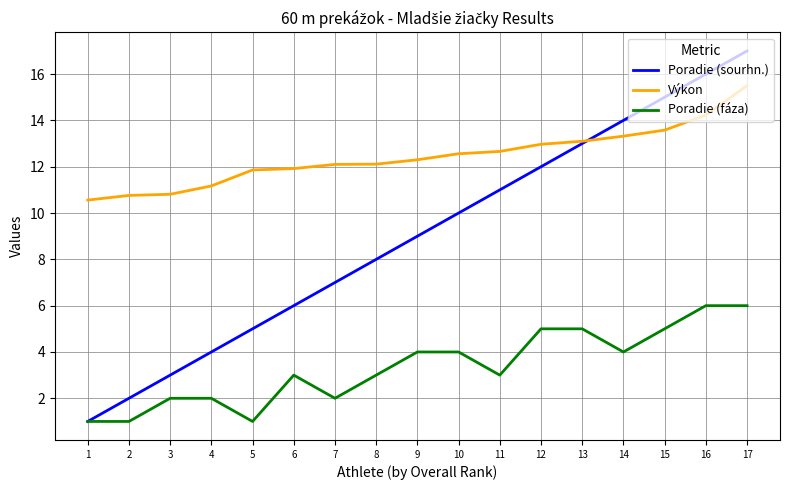

True or false: Poradie (sourhn.) has more than 2 interior local peaks.

False